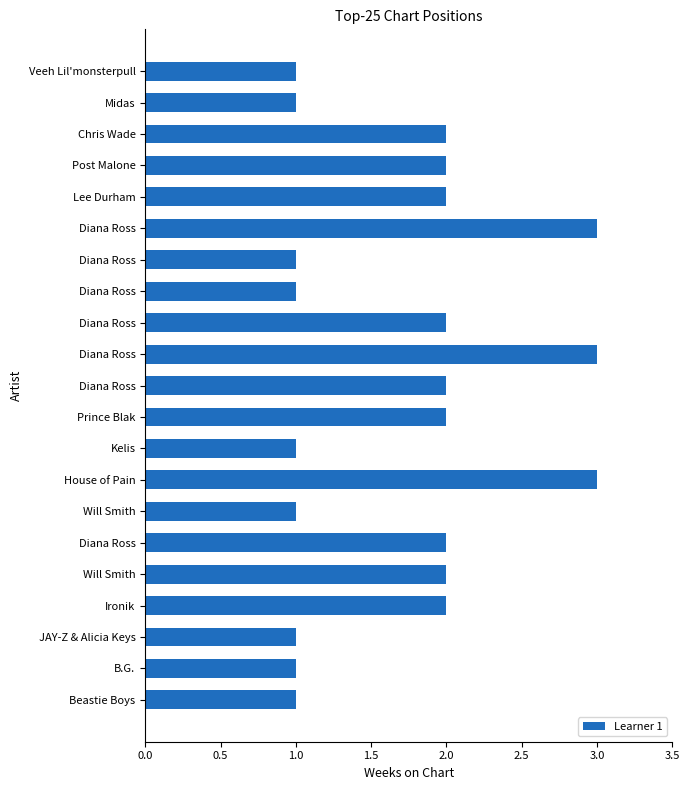

What is the difference between the maximum and minimum values?

2